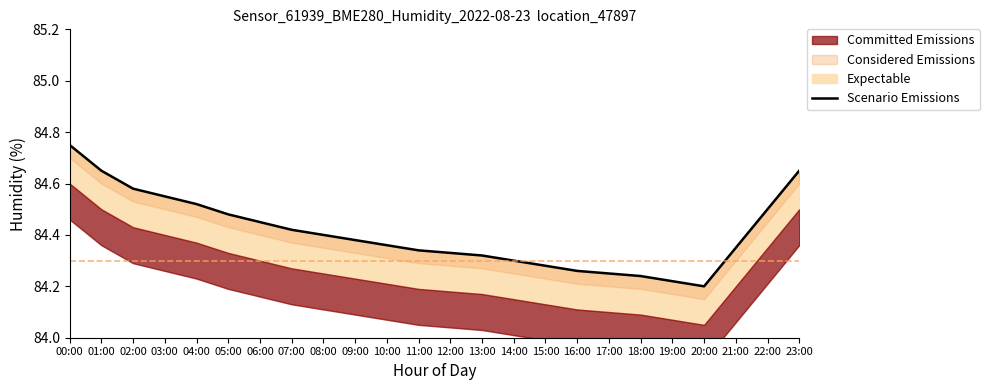

Which label corresponds to the largest value in the chart?

00:00